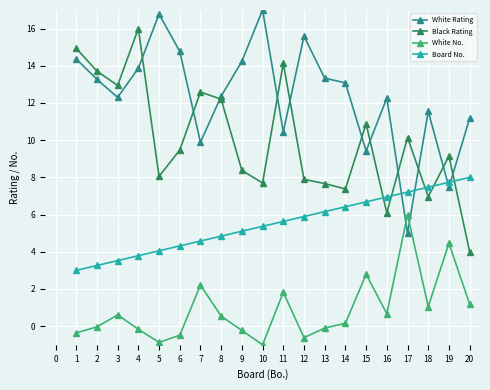

At which label does Black Rating first exceed 9?

1